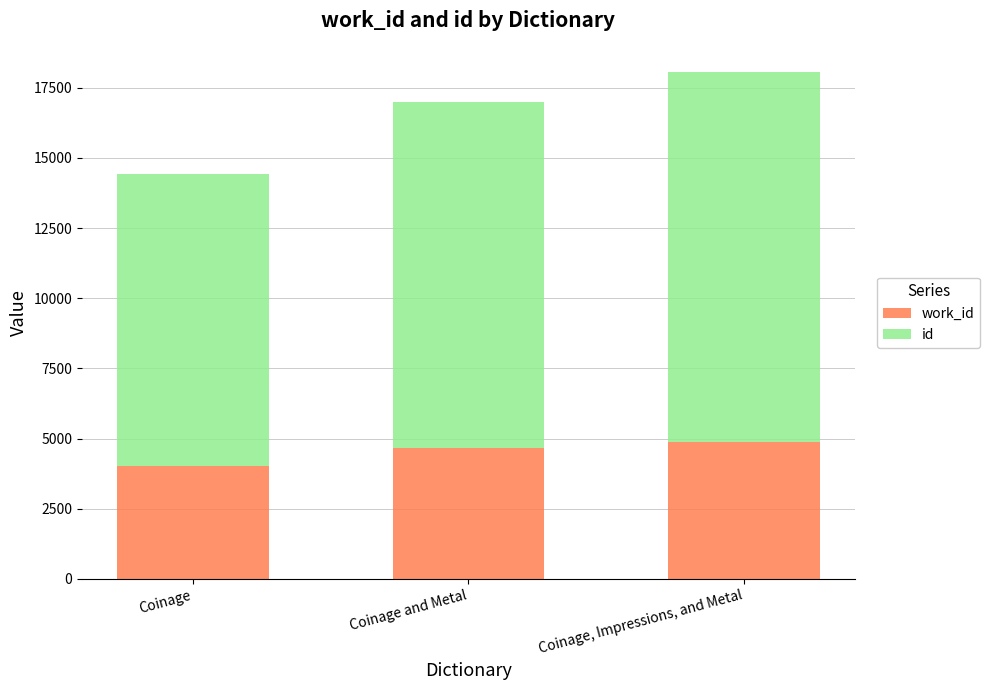

What is the total value across all series at Coinage, Impressions, and Metal?

18071